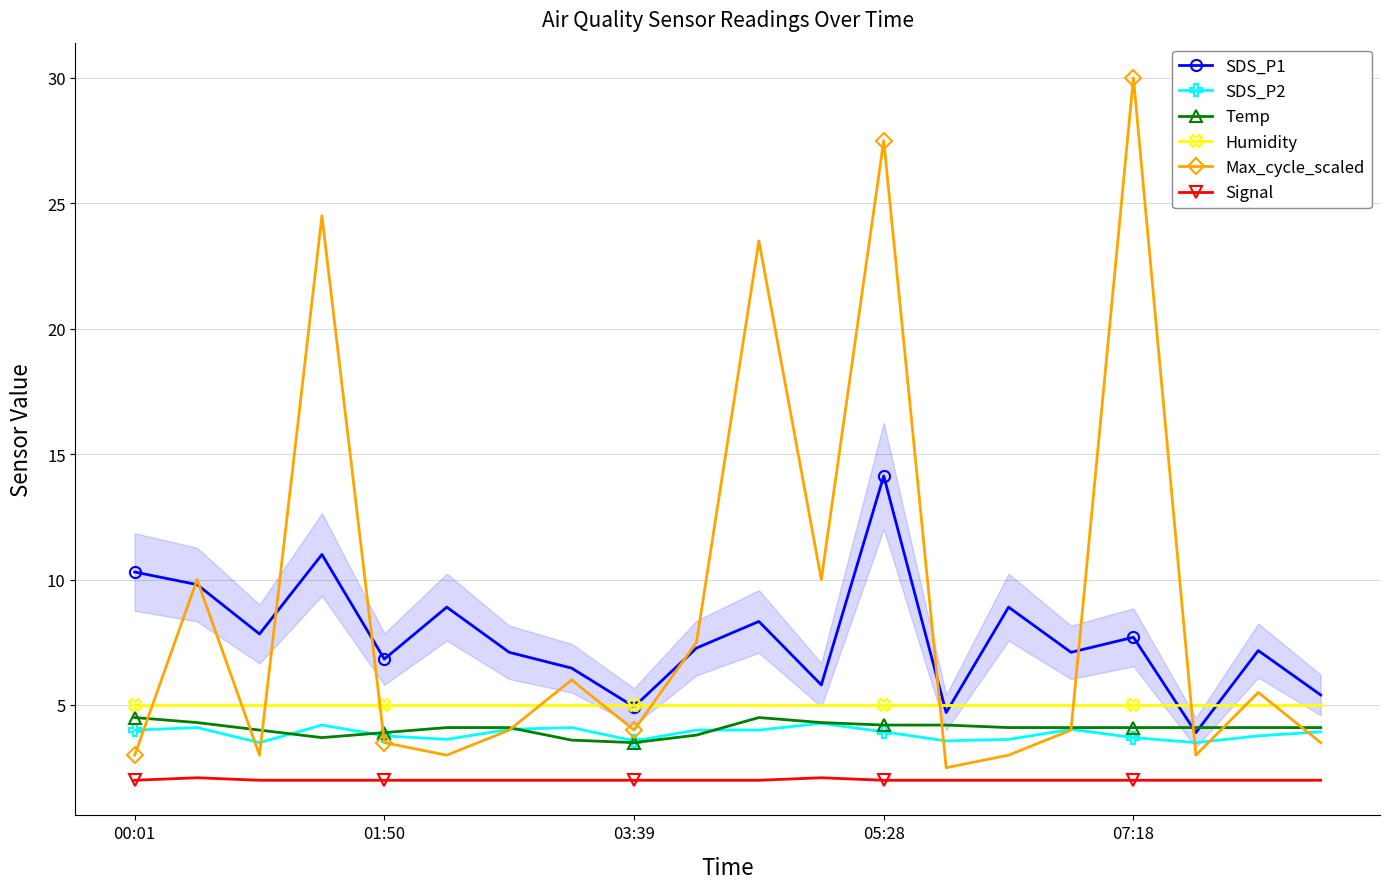

What is the value of the Humidity point at the 19th from the left?

5.0